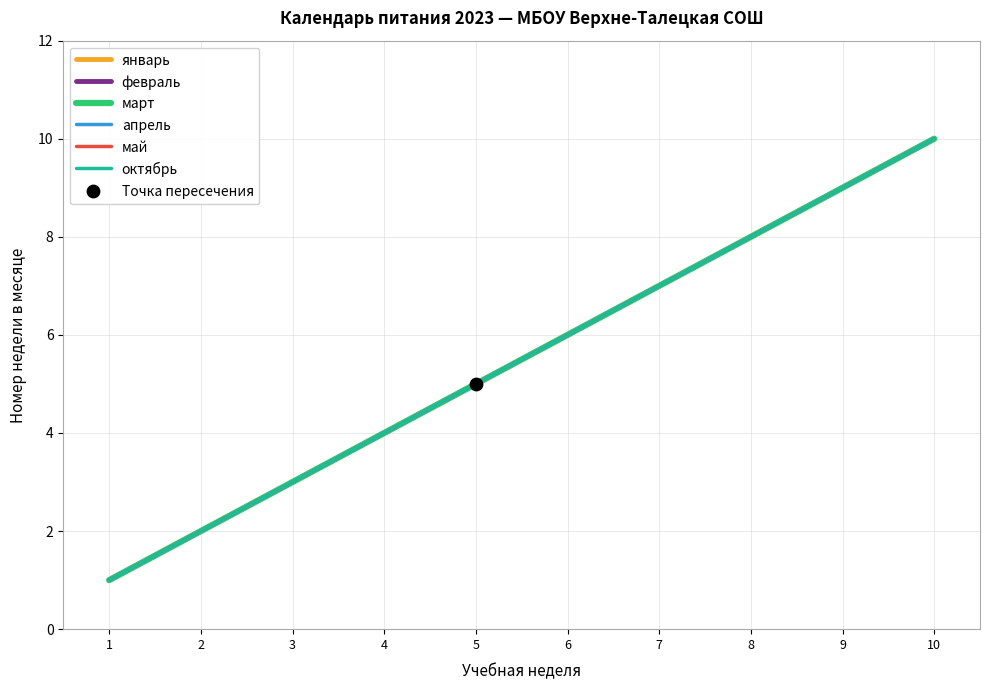

Which series has the largest total across all categories?

январь